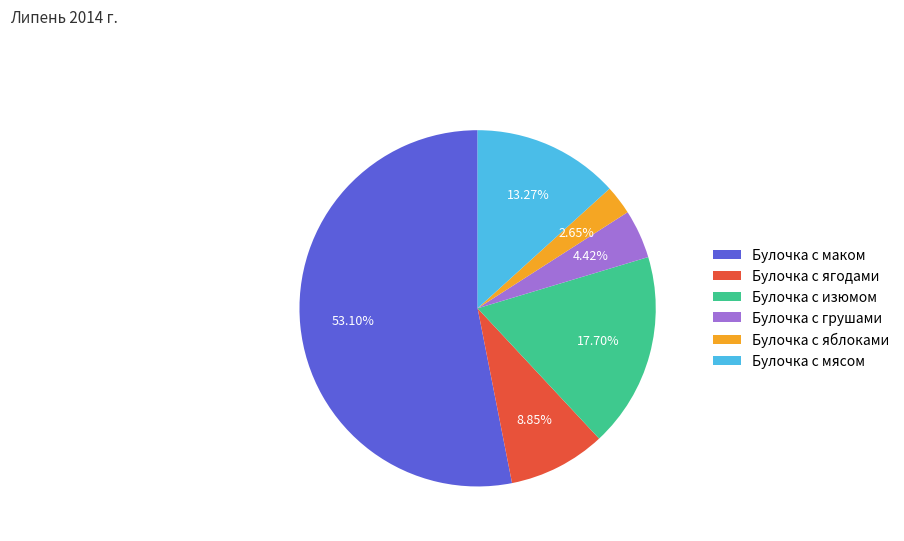

Is it true that Булочка с ягодами is 20% of the pie?

False